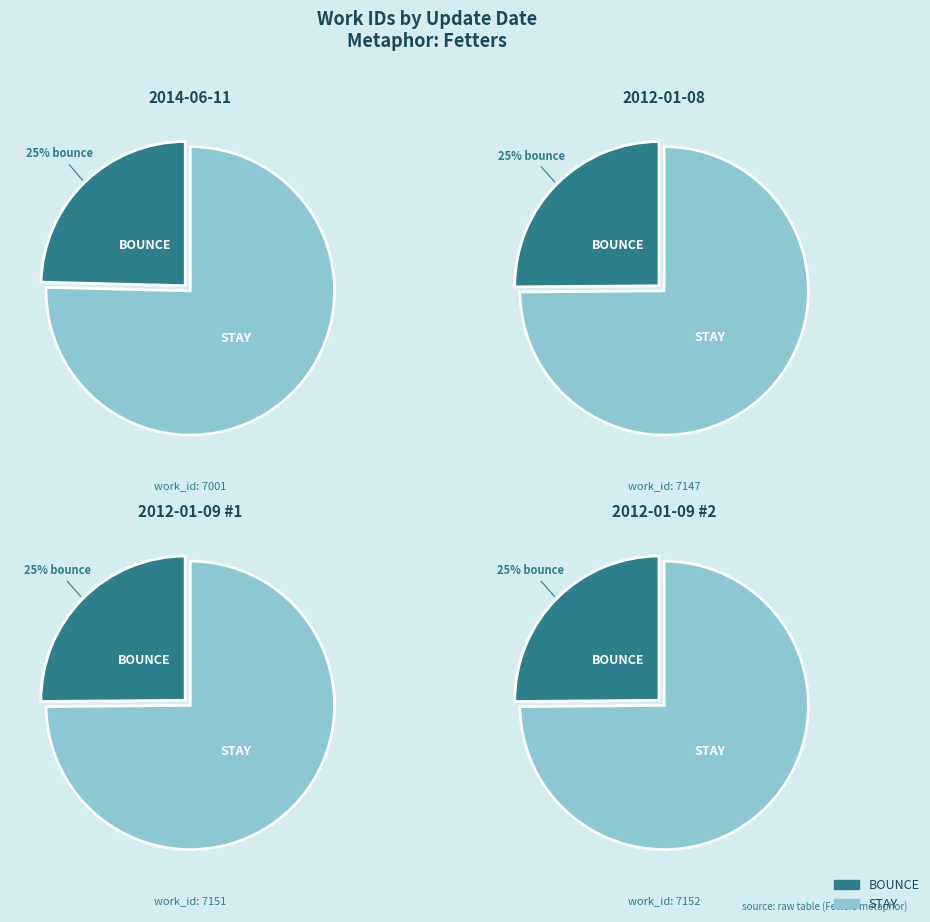

To the nearest percent, what percentage of the pie is 2014-06-11?

25%